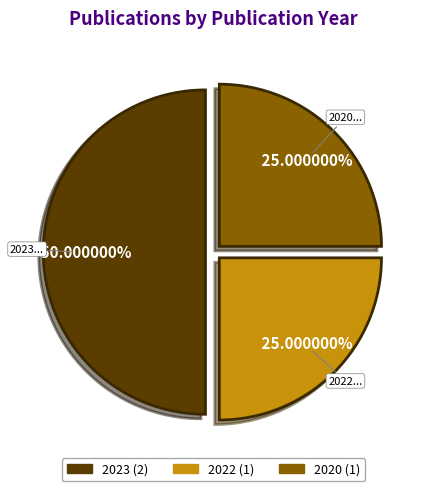

How many segments does this pie chart have?

3